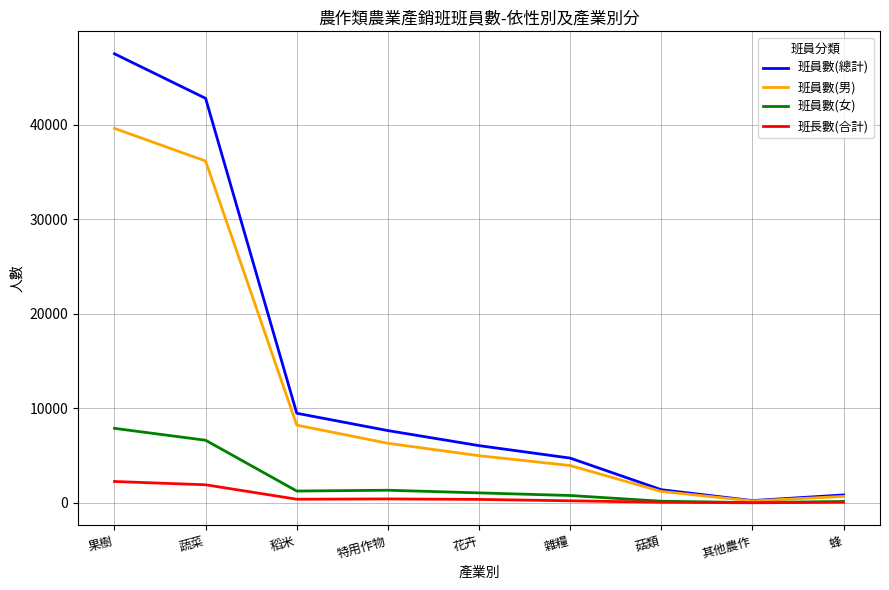

At how many categories does at least one series exceed 10258?

2